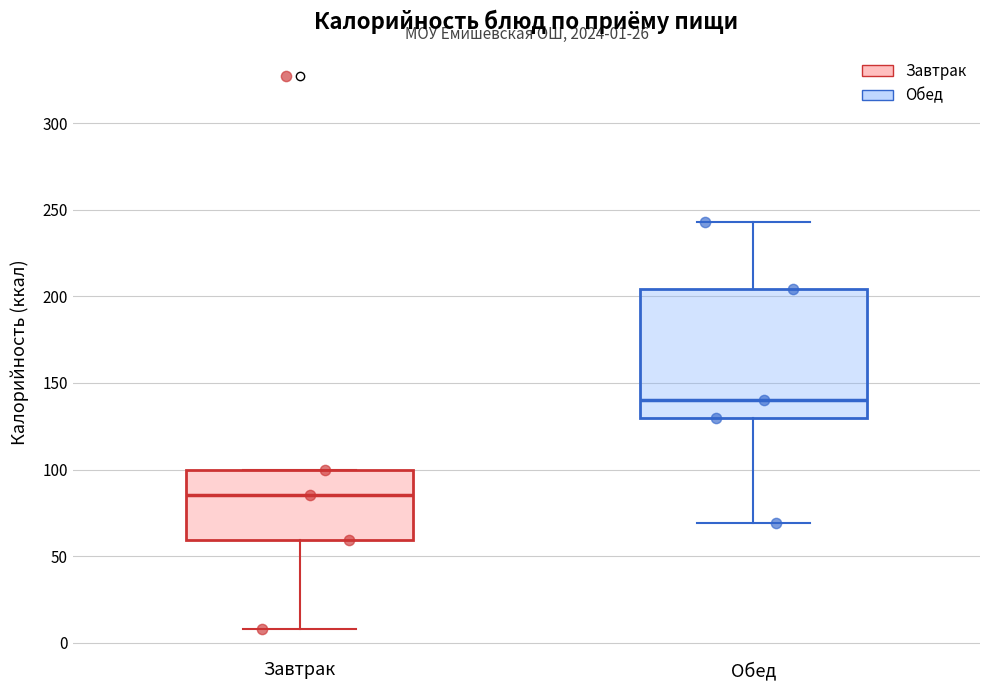

Comparing the boxes themselves (not the whiskers), which one is the tallest?

Обед